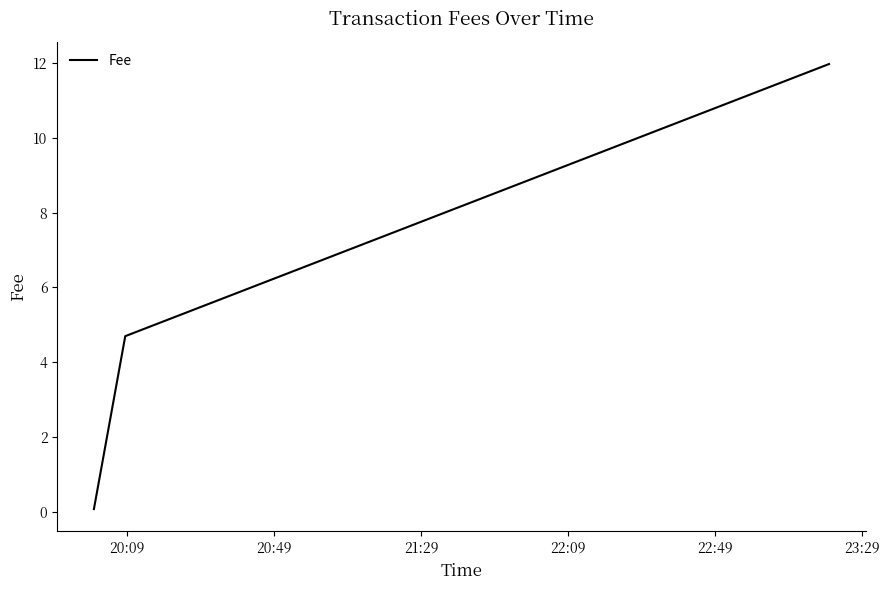

What is the minimum value shown in the chart?

0.1